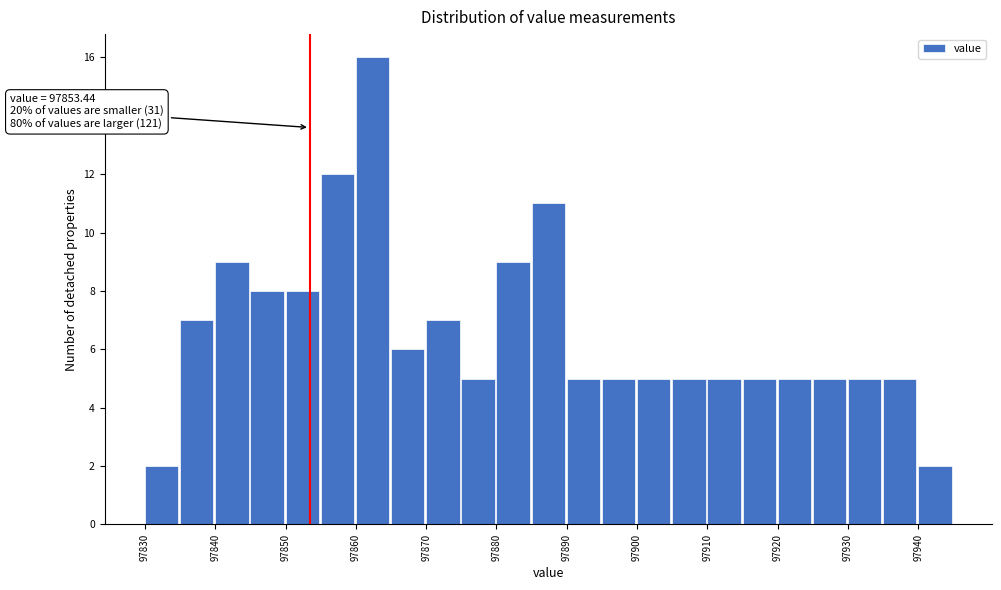

Which range on the x-axis has the tallest bar?

97860 to 97865